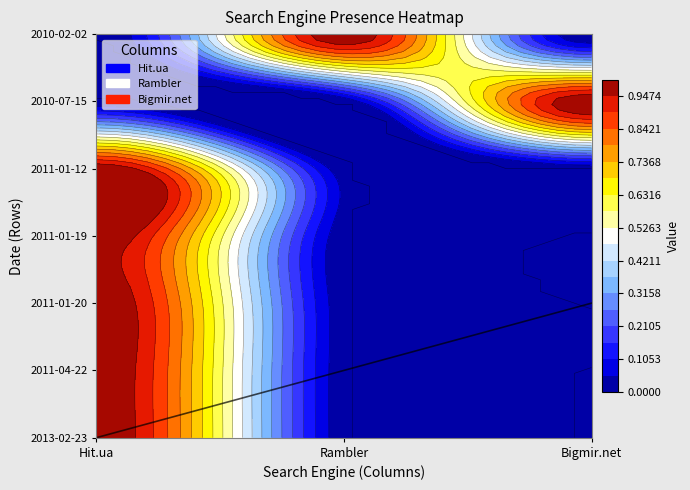

How many data points in 2010-07-15 are above 0?

1